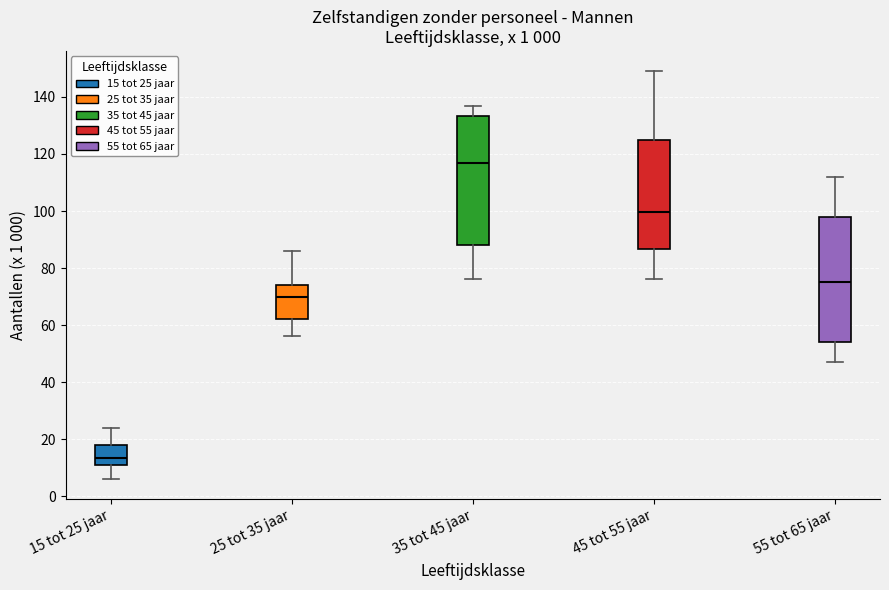

Reading left to right, read every box against the y-axis: the position of its median line, the range the box covers, and the ends of its whiskers. The values are not printed on the chart, so give them approximately, as read against the axis.

15 tot 25 jaar: median 14, box 12 to 18, whiskers 6 to 24
25 tot 35 jaar: median 70, box 62 to 74, whiskers 56 to 86
35 tot 45 jaar: median 118, box 88 to 134, whiskers 76 to 138
45 tot 55 jaar: median 100, box 86 to 124, whiskers 76 to 150
55 tot 65 jaar: median 76, box 54 to 98, whiskers 48 to 112